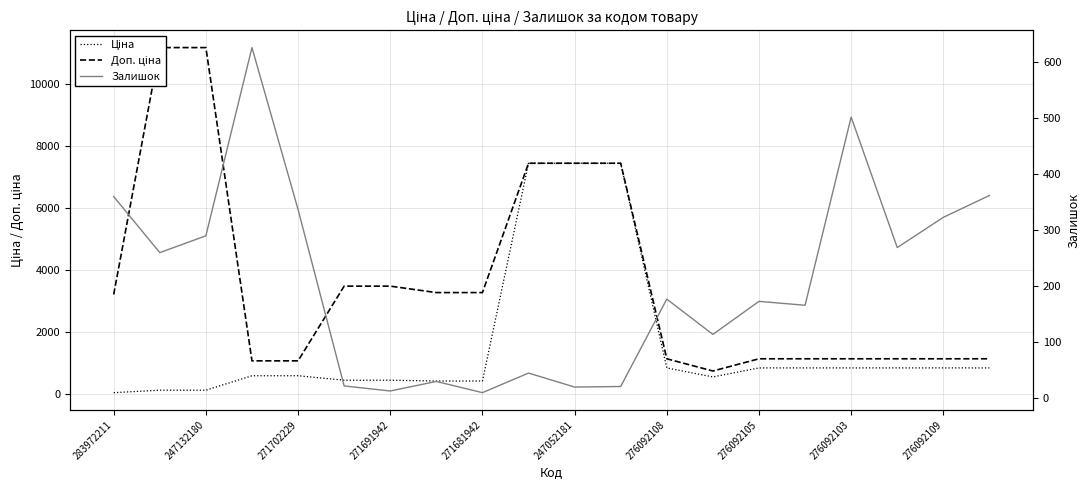

What are all the series names shown in the legend?

Ціна, Доп. ціна, Залишок